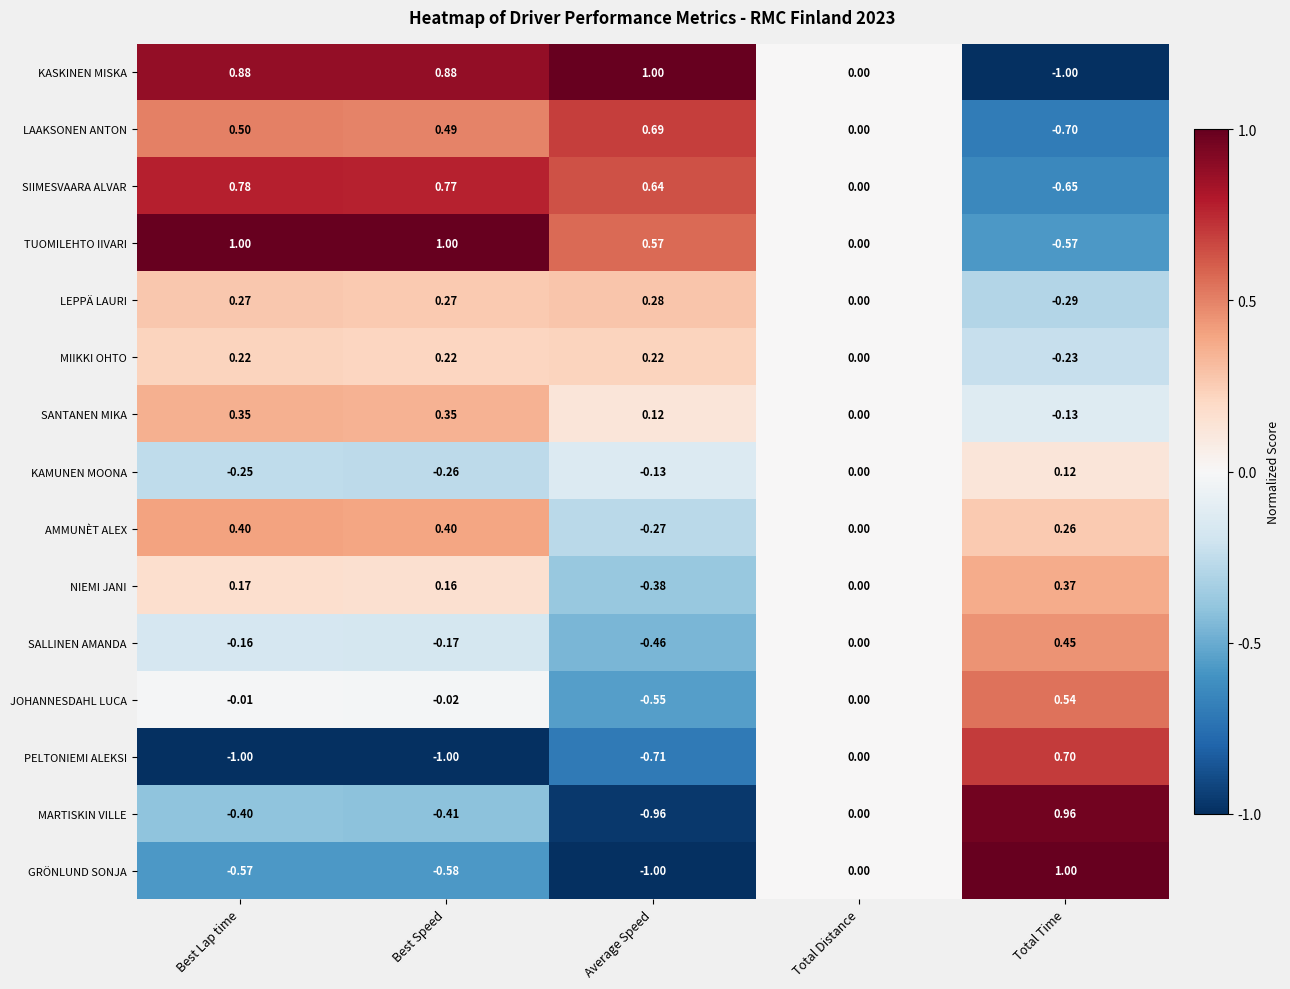

Which series has the largest total across all categories?

TUOMILEHTO IIVARI